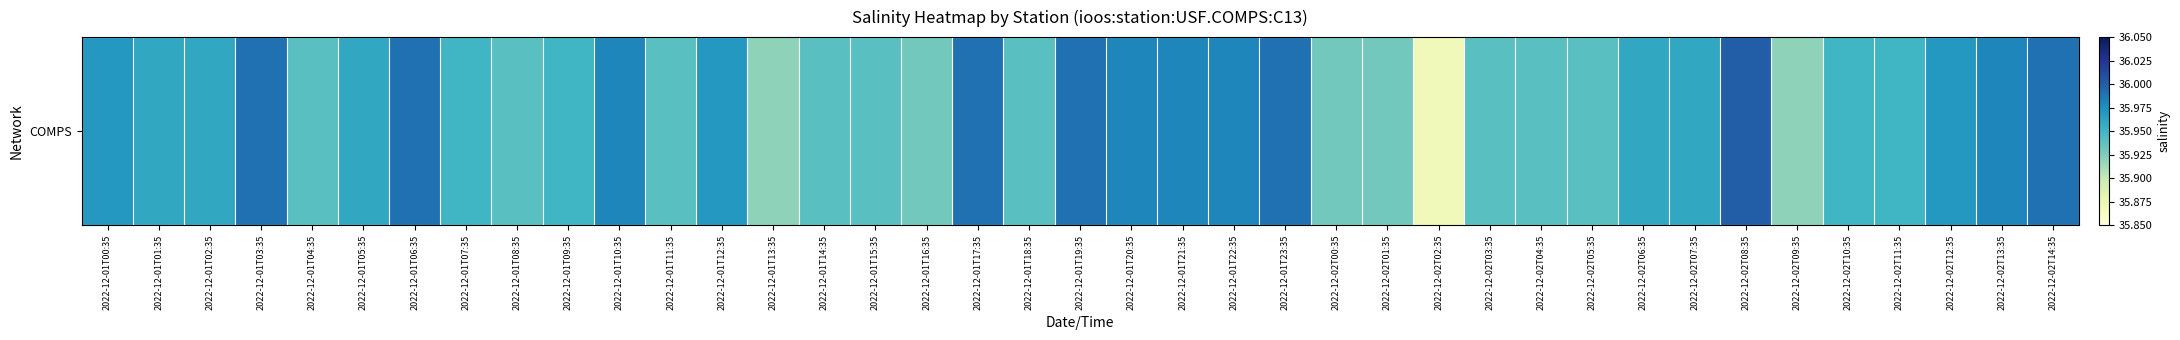

At which category does the chart reach its minimum across all series?

2022-12-02T02:35